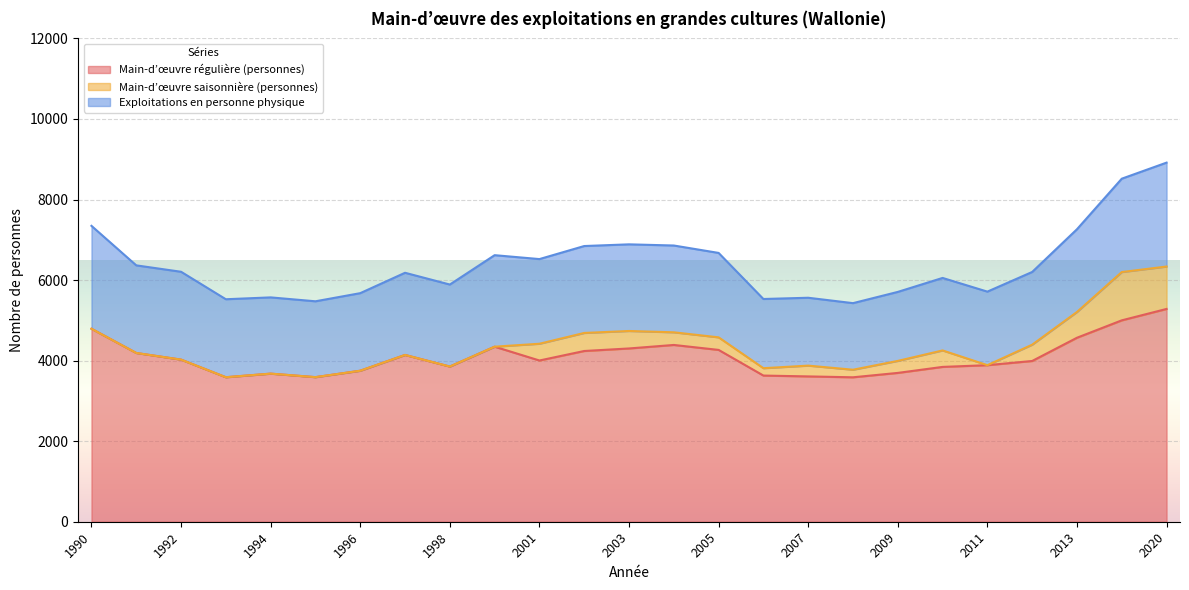

What is the value of the Exploitations en personne physique point at the 21st from the left?

1826